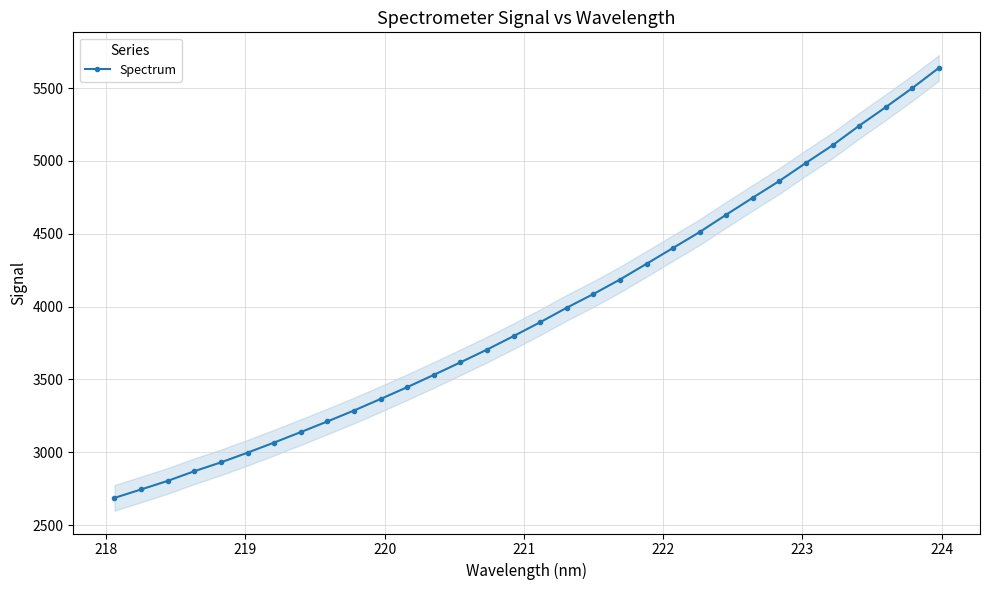

What is the difference between the second highest and second lowest values?

2754.3